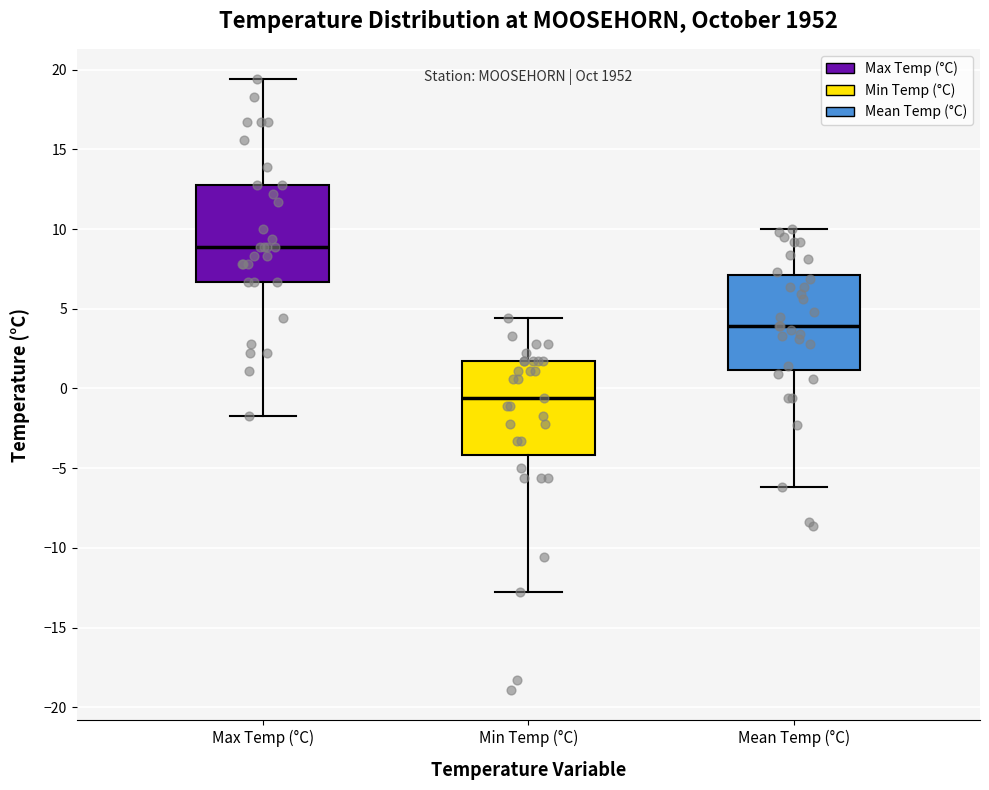

Which box's median line is the lowest?

Min Temp (°C)